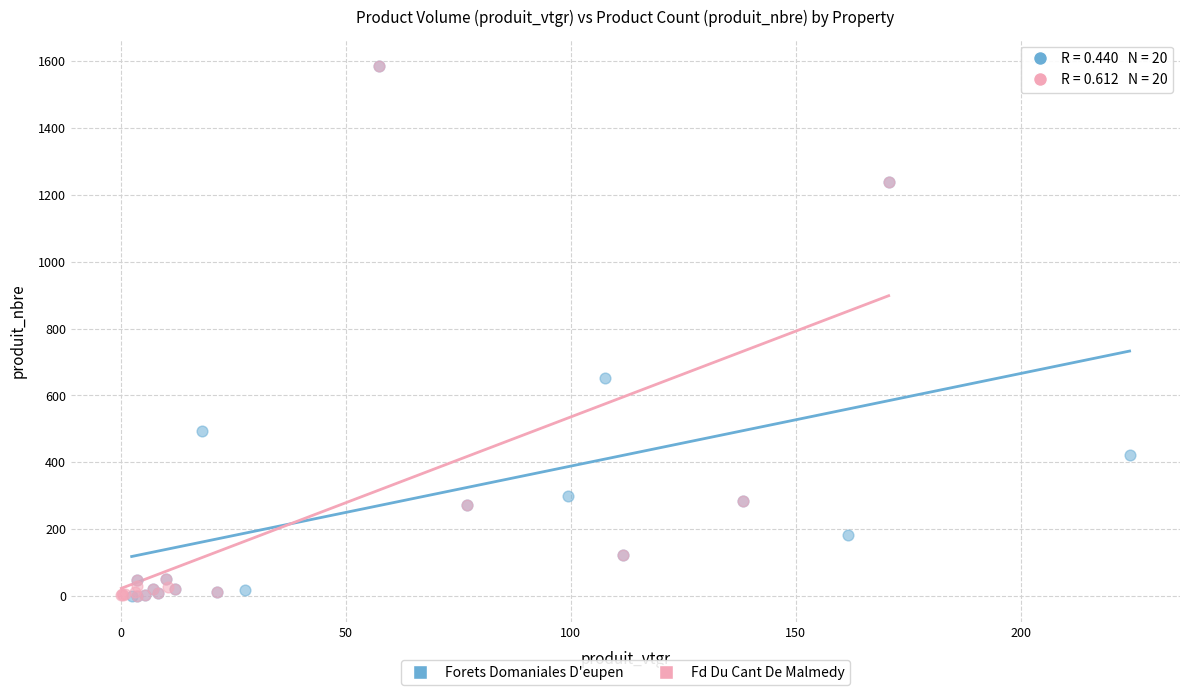

What are all the series names shown in the legend?

Forets Domaniales D'eupen, Fd Du Cant De Malmedy